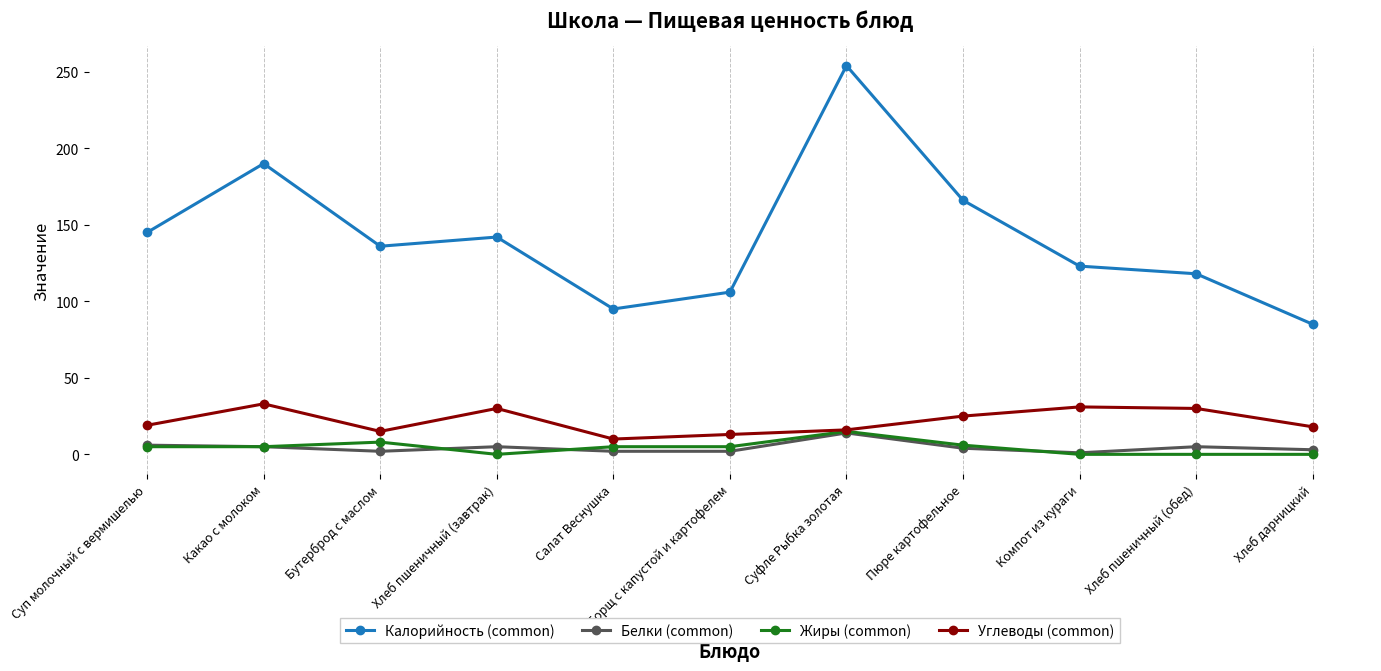

True or false: Калорийность (common) has a value of 254 at Суфле Рыбка золотая.

True